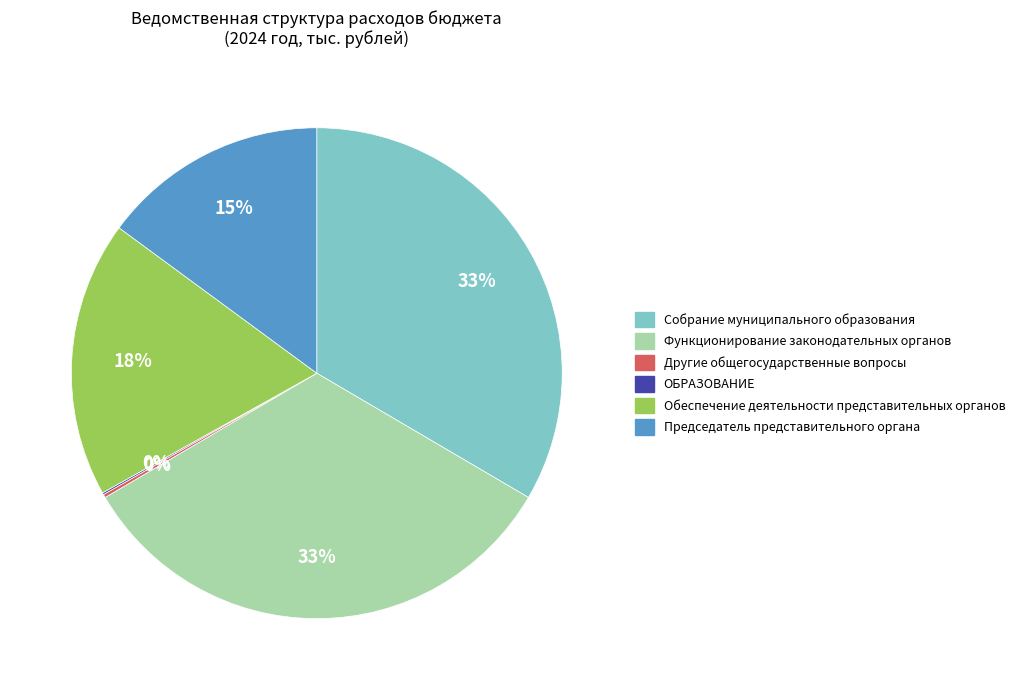

Do Собрание муниципального образования and Функционирование законодательных органов together represent more than half of the pie?

Yes